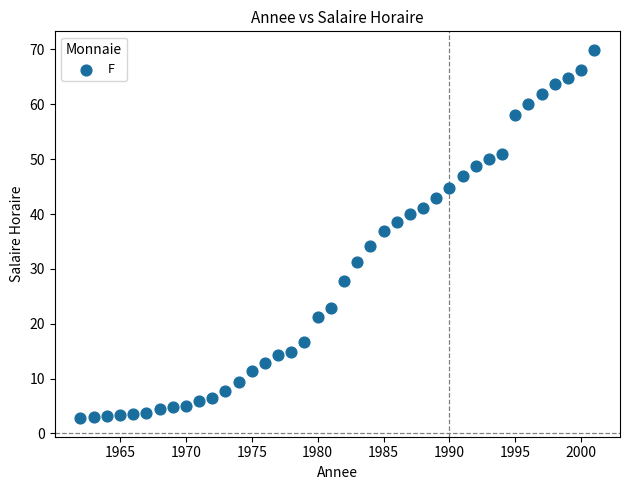

What is the range of X values (max minus min)?

39.0